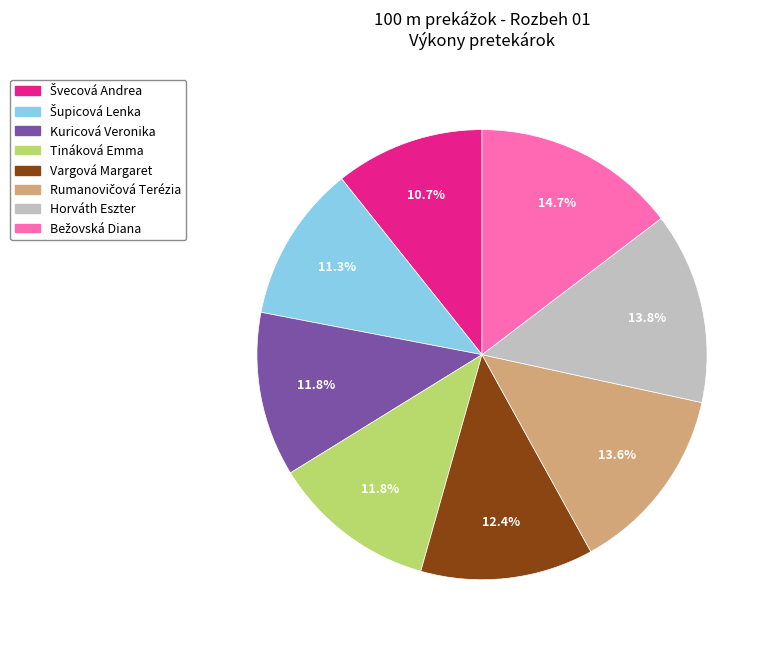

What is the total percentage of Tináková Emma and Horváth Eszter?

25.6%